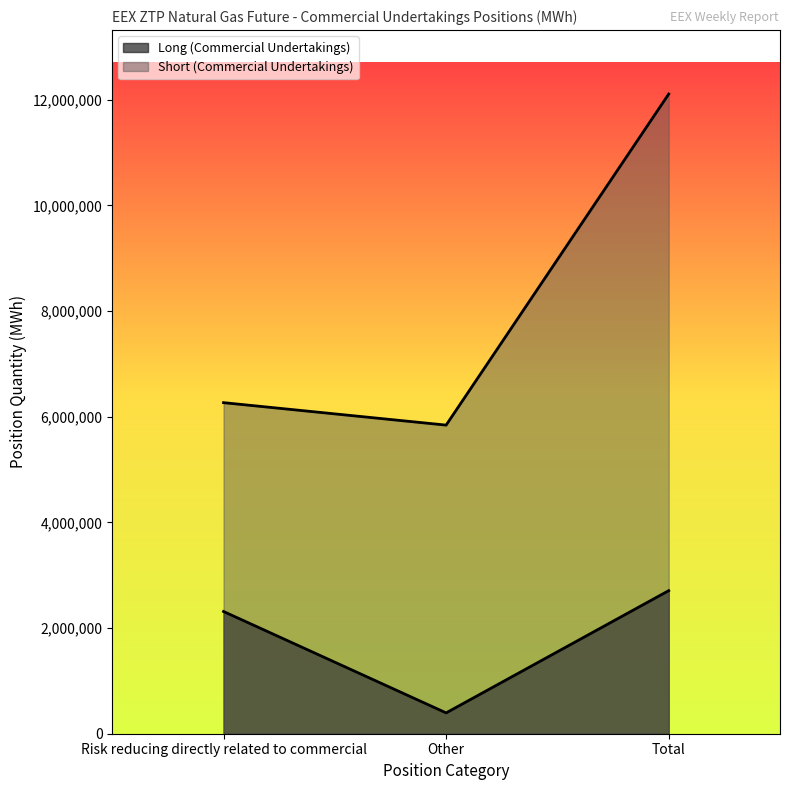

What is the difference between the Short (Commercial Undertakings) values at Other and Risk reducing directly related to commercial?

424920